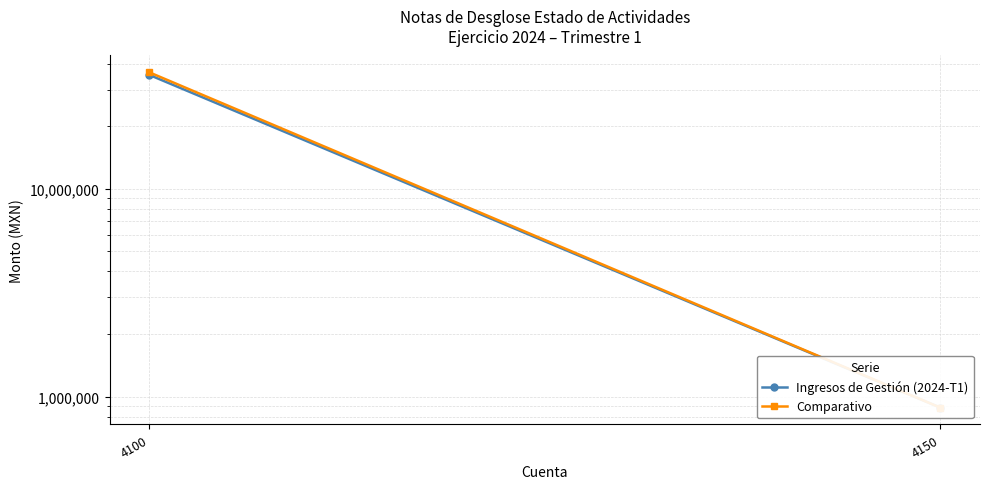

The Ingresos de Gestión (2024-T1) series shows 884404.1 at 4150. True or false?

True